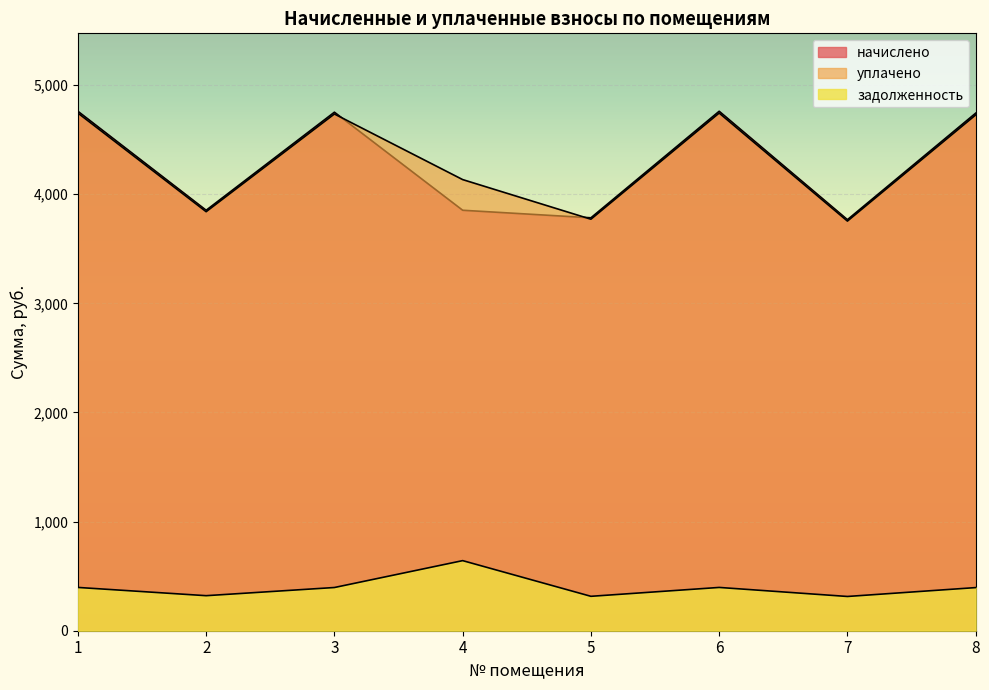

What are all the series names shown in the legend?

начислено, уплачено, задолженность